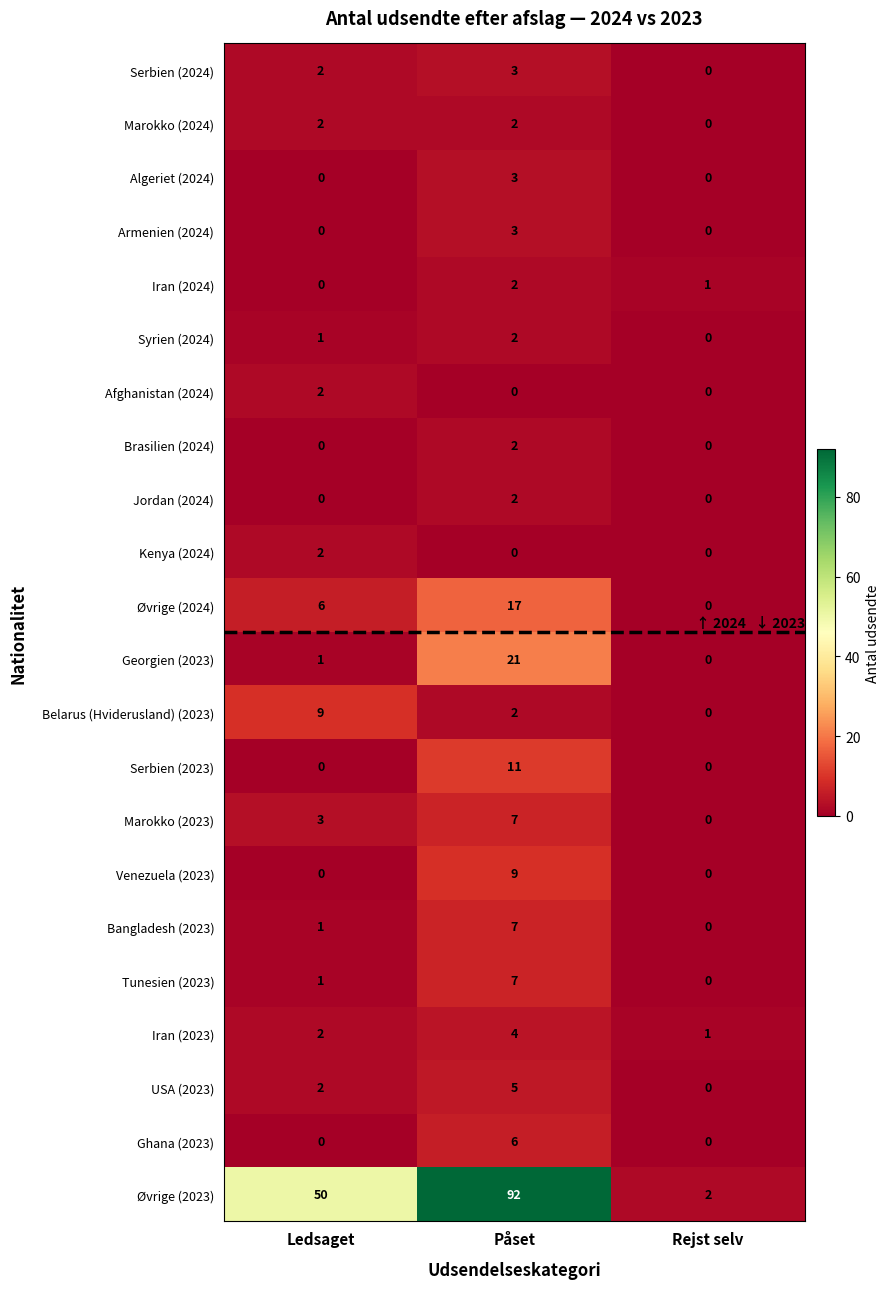

List the labels in order of Iran (2023) value, smallest first.

Rejst selv, Ledsaget, Påset